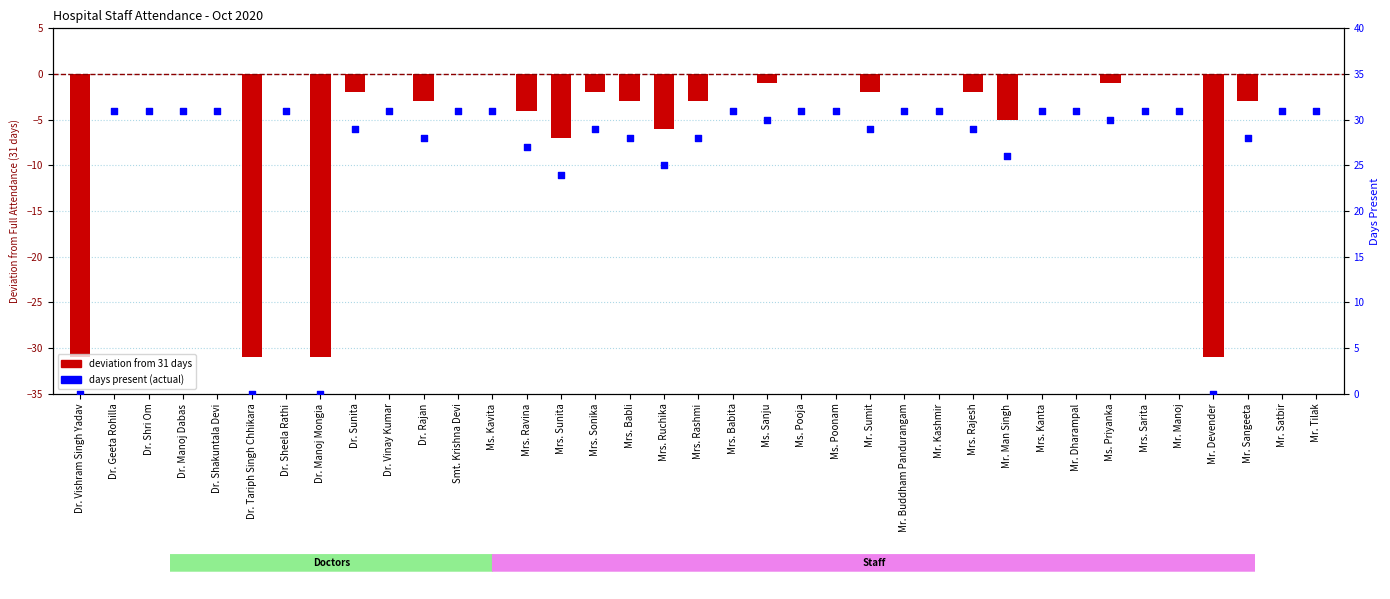

Which series reaches the maximum Y coordinate?

Days Present (actual)